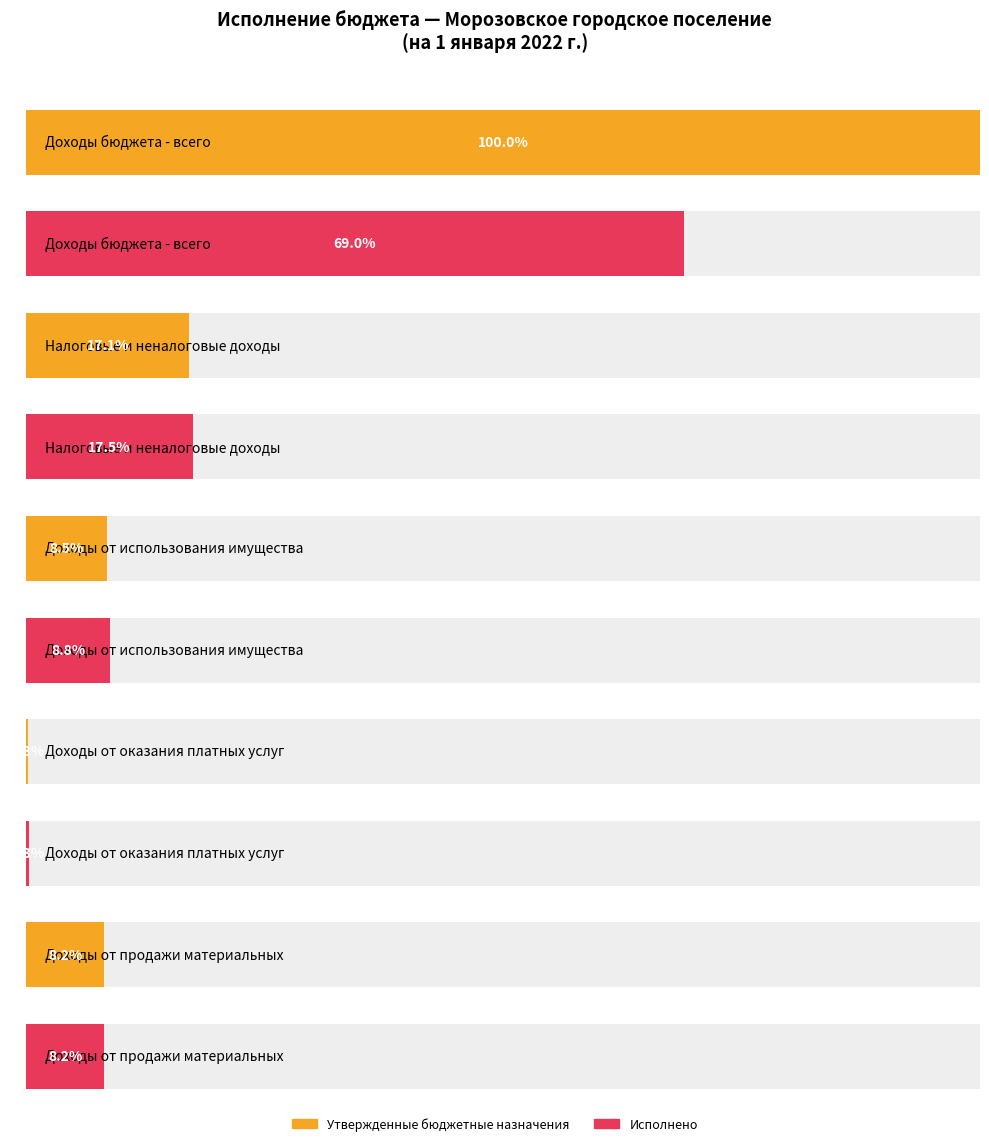

Which category has the lowest value in the Исполнено series?

ДОХОДЫ ОТ ОКАЗАНИЯ ПЛАТНЫХ УСЛУГ